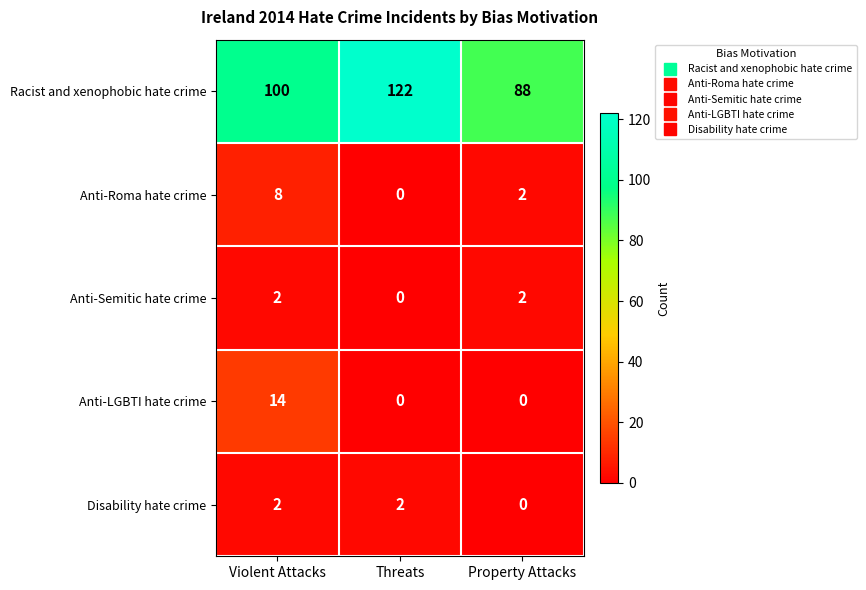

What is the difference between the Anti-Roma hate crime values at Violent Attacks and Threats?

8